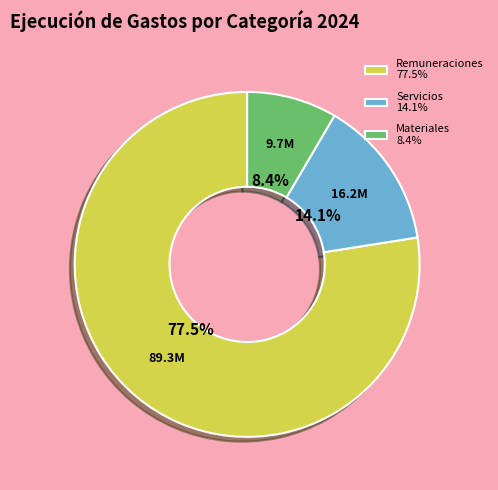

Is there any slice that represents more than half of the pie?

Yes